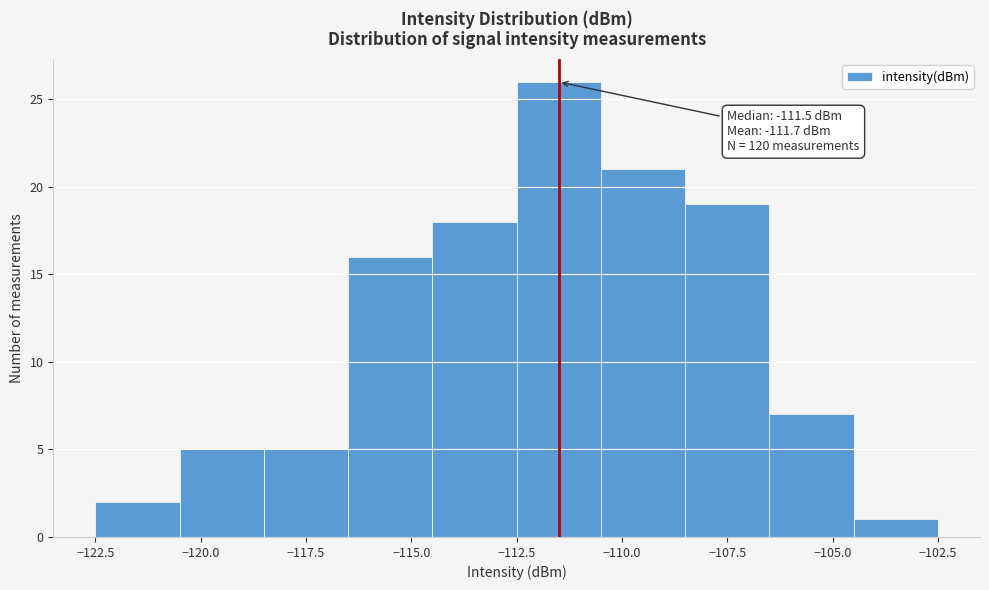

Over which range of the x-axis is the bar tallest?

-112.5 to -110.5